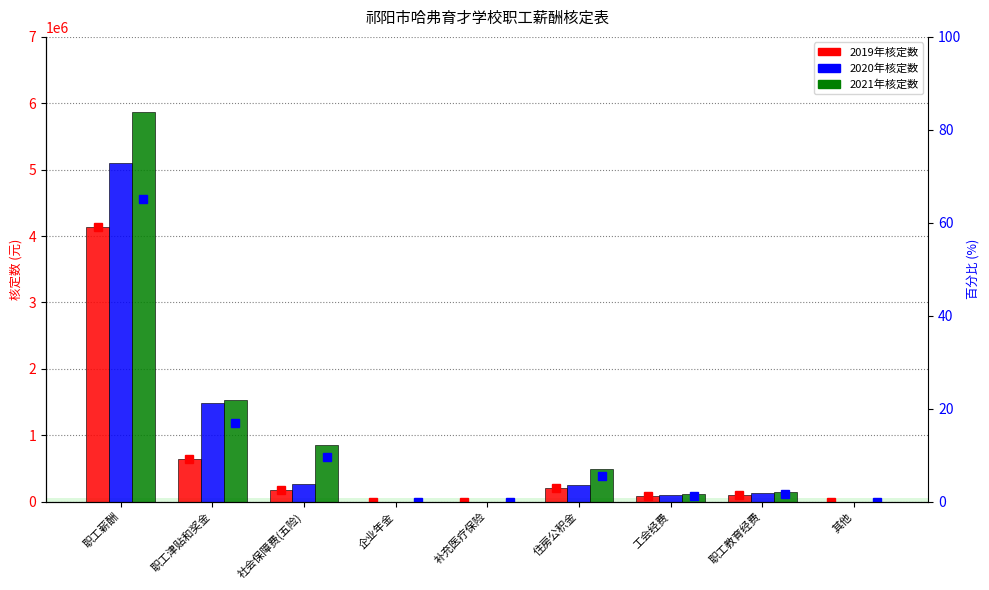

At which label does 2020年核定数 reach its peak?

职工薪酬